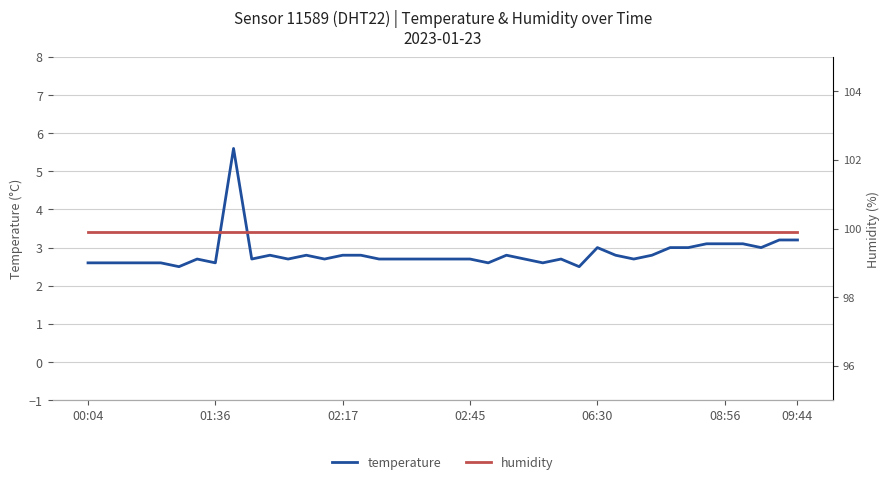

What is the highest value of the temperature series?

5.6